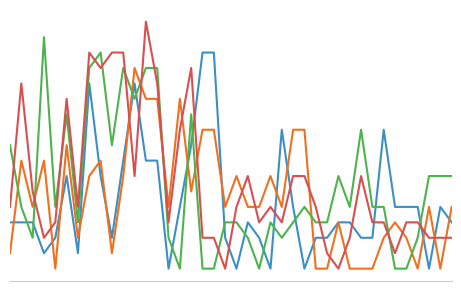

Is it true that C2 equals 21 at 11?

False